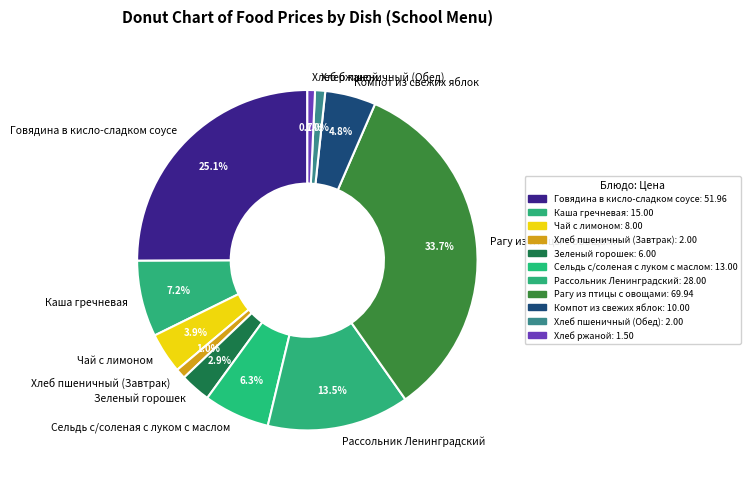

The Сельдь с/соленая с луком с маслом slice represents 18% of the pie. True or false?

False